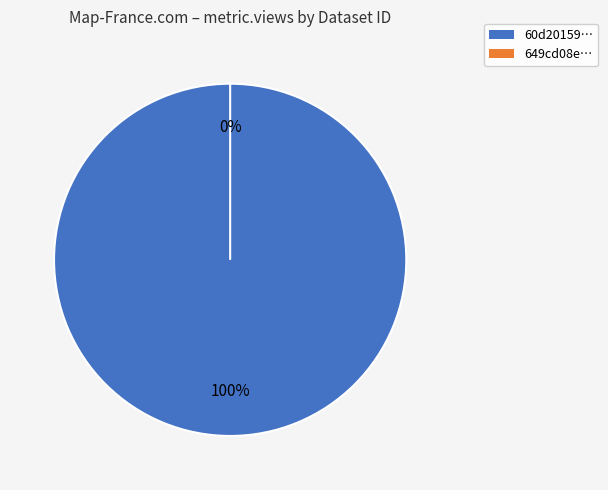

Count the number of slices in the pie.

2